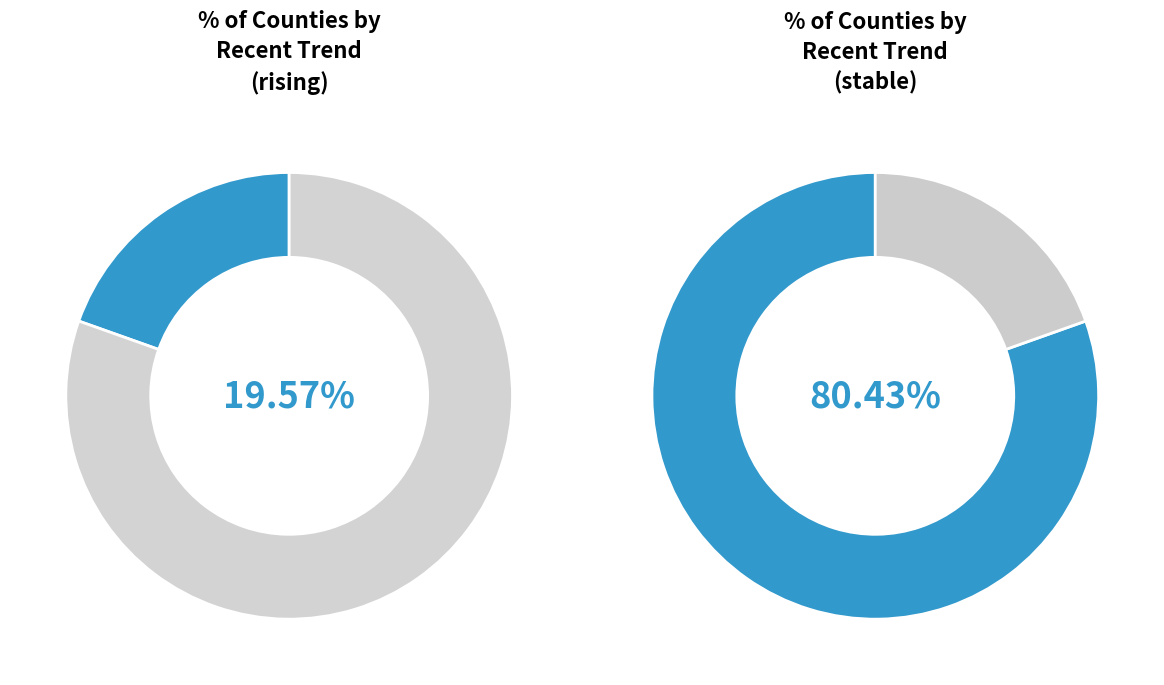

The stable slice represents 70% of the pie. True or false?

False